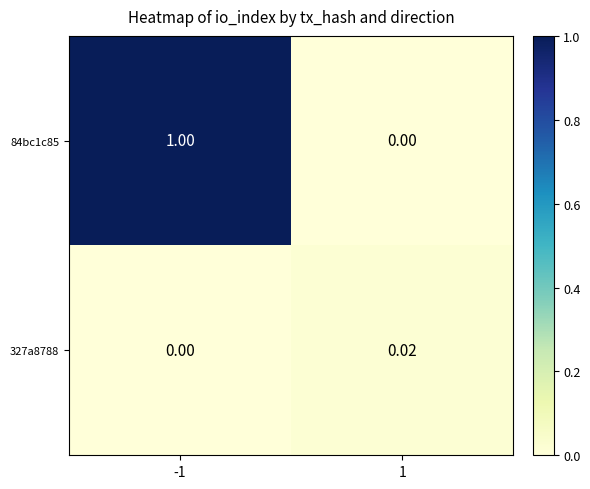

Is the value of 84bc1c85 at 1 greater than the value of 327a8788 at 1?

No